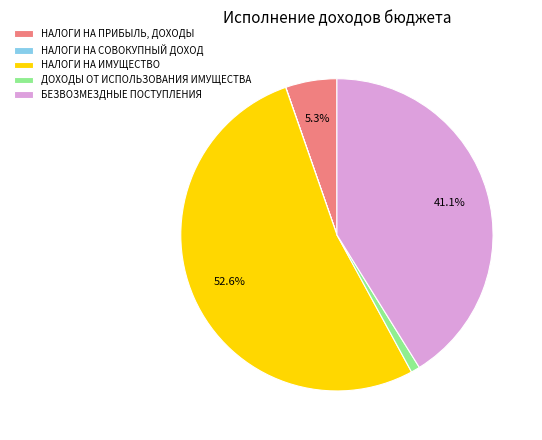

What is the ratio of the value at НАЛОГИ НА ПРИБЫЛЬ, ДОХОДЫ to the value at НАЛОГИ НА ИМУЩЕСТВО?

0.1